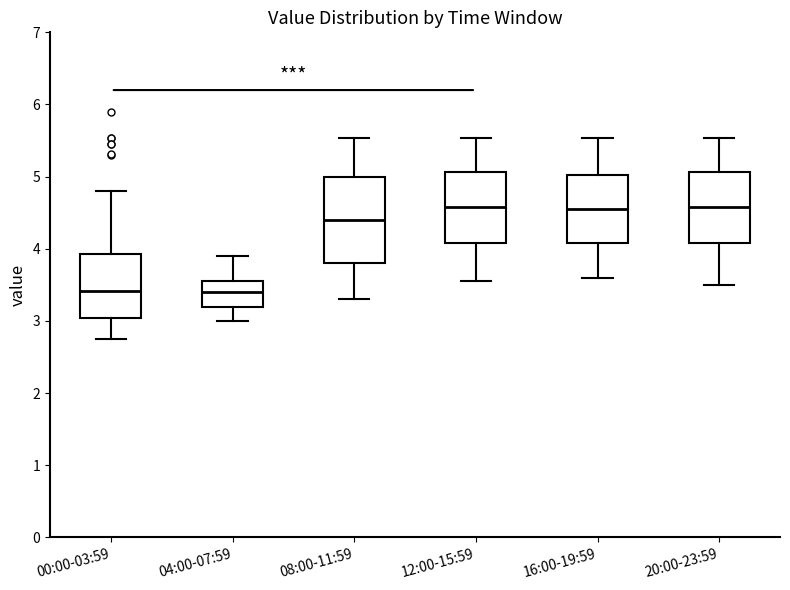

Comparing the boxes themselves (not the whiskers), which one is the tallest?

08:00-11:59